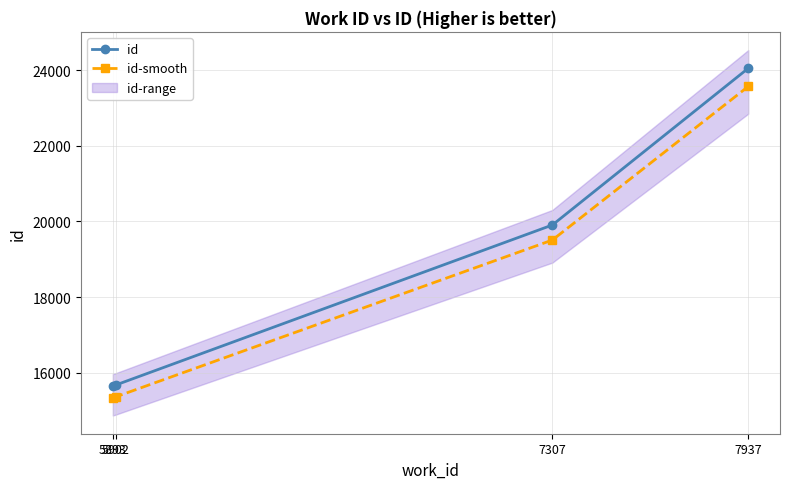

What is the smallest value displayed?

15334.1